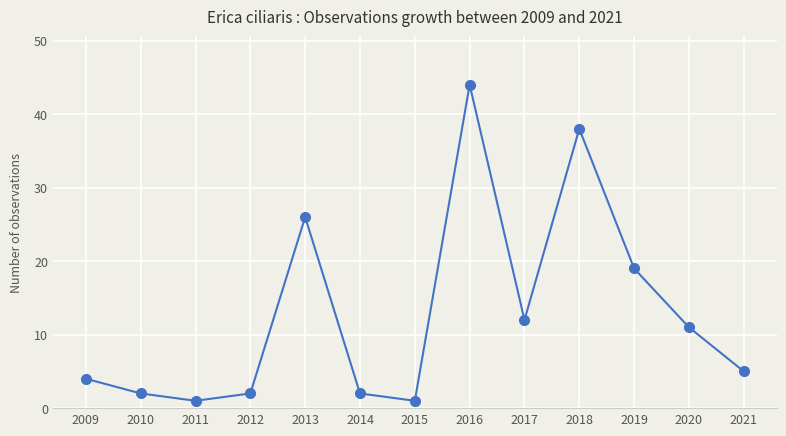

At which label is the value closest to 22?

2019